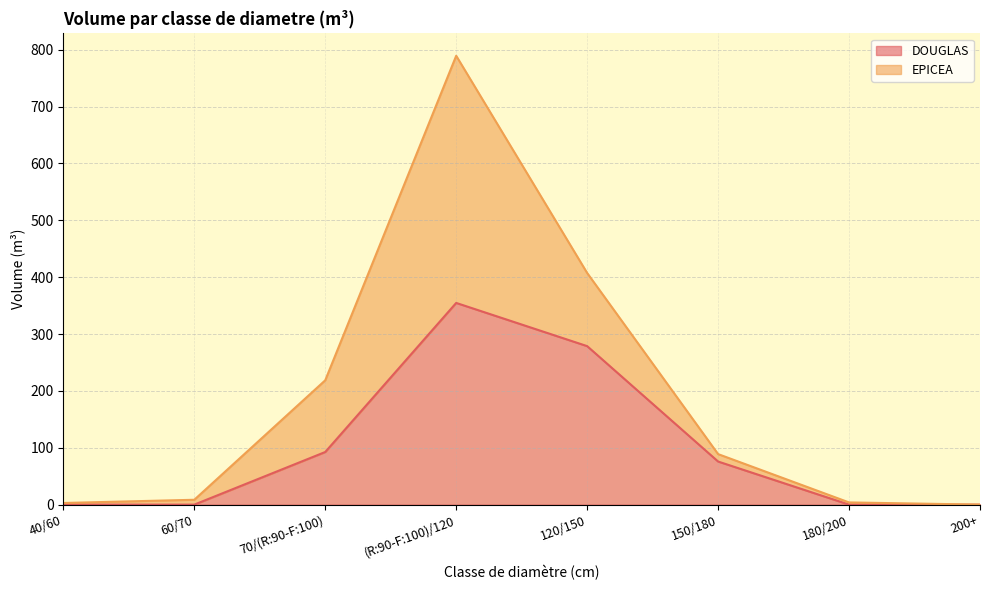

Rank the categories by value from highest to lowest.

(R:90-F:100)/120, 120/150, 70/(R:90-F:100), 150/180, 40/60, 60/70, 180/200, 200+